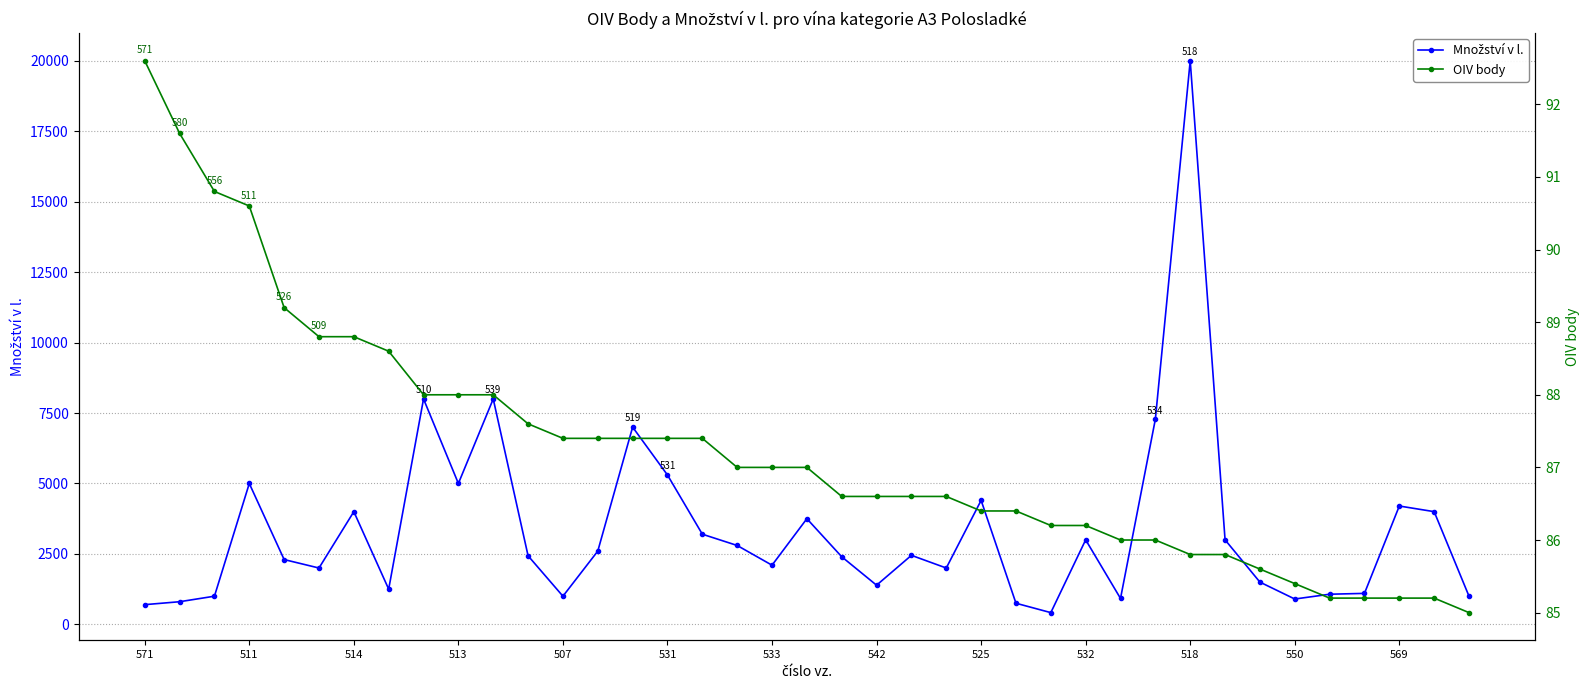

What are all the series names shown in the legend?

Množství v l., OIV body